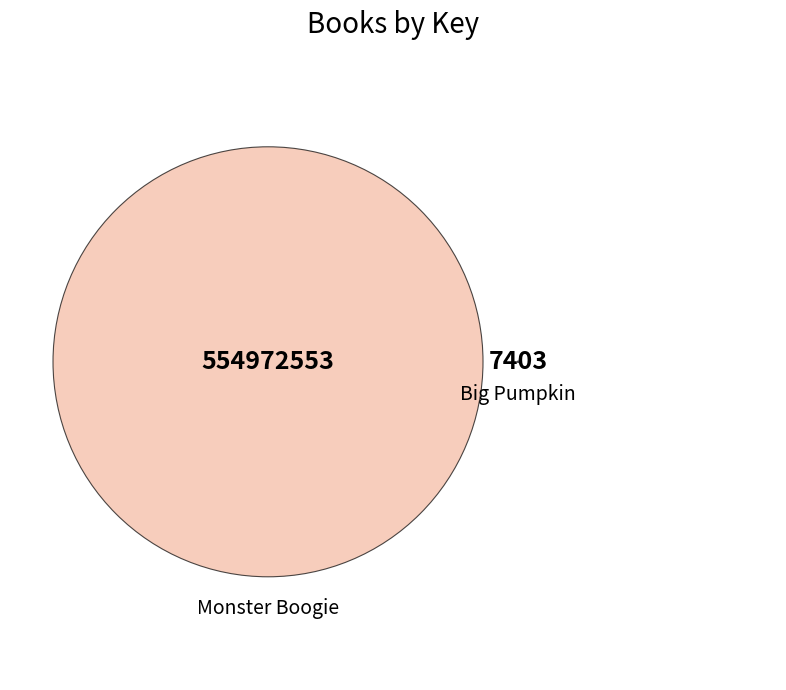

Combined, what portion of the pie is Big Pumpkin and Monster Boogie?

100.0%